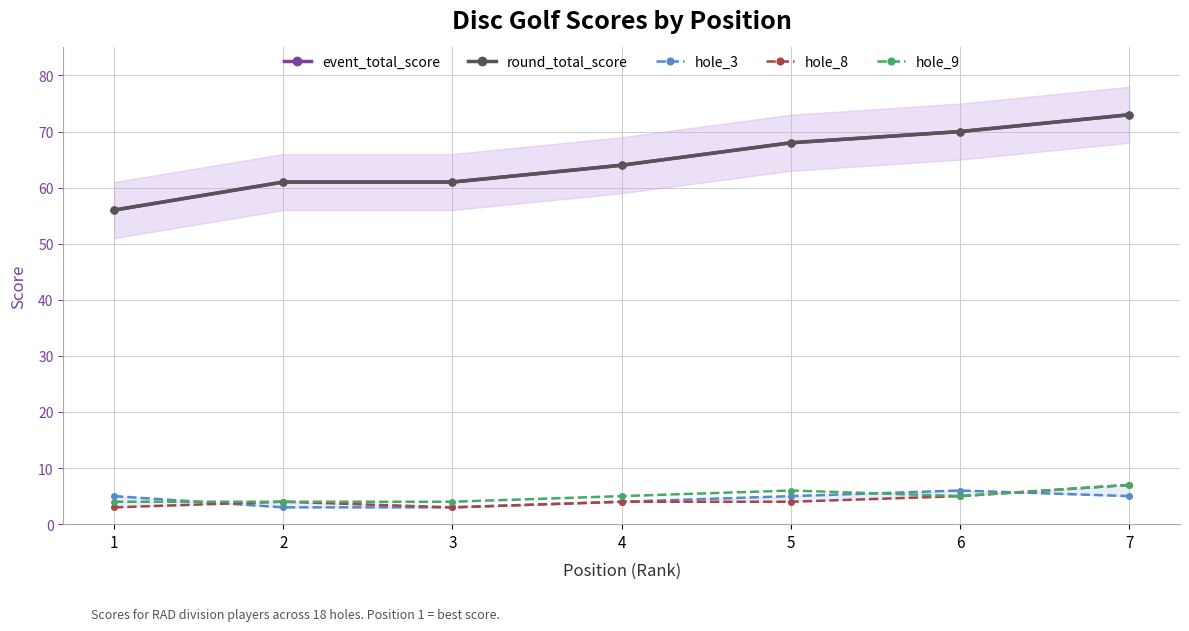

At which label does event_total_score reach its peak?

7